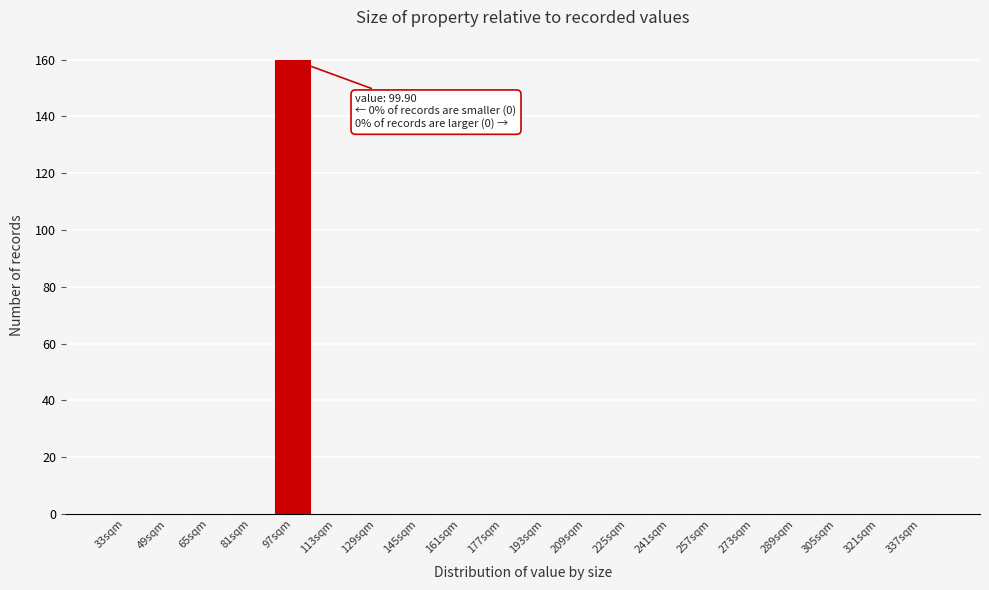

Reading right to left, list all the values displayed in this chart.

337sqm=0	321sqm=0	305sqm=0	289sqm=0	273sqm=0	257sqm=0	241sqm=0	225sqm=0	209sqm=0	193sqm=0	177sqm=0	161sqm=0	145sqm=0	129sqm=0	113sqm=0	97sqm=160	81sqm=0	65sqm=0	49sqm=0	33sqm=0